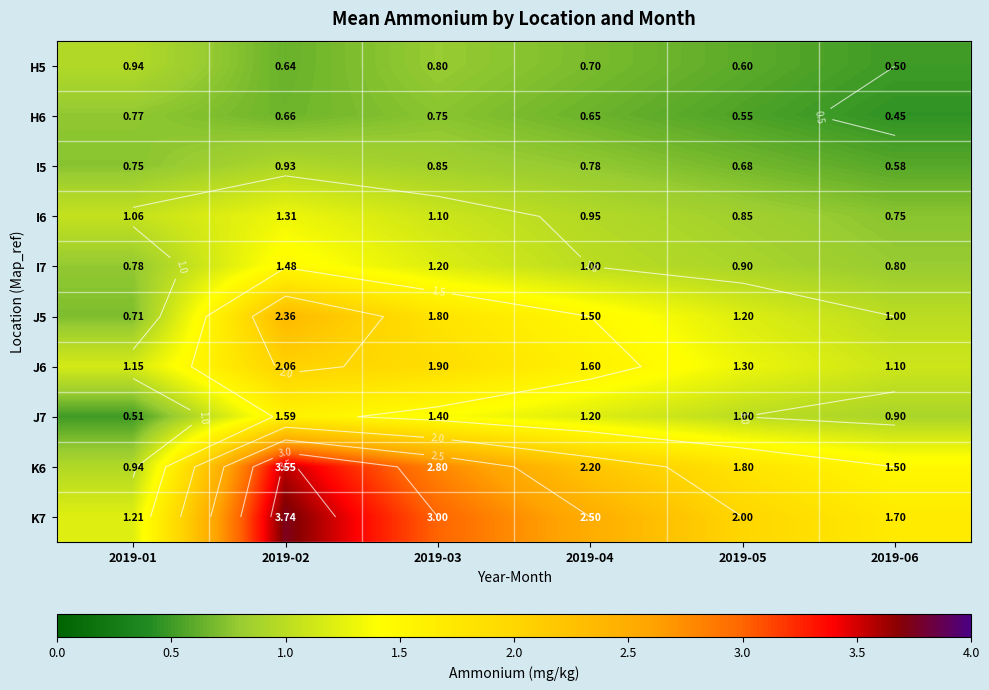

How many values in the J5 series exceed 1?

4